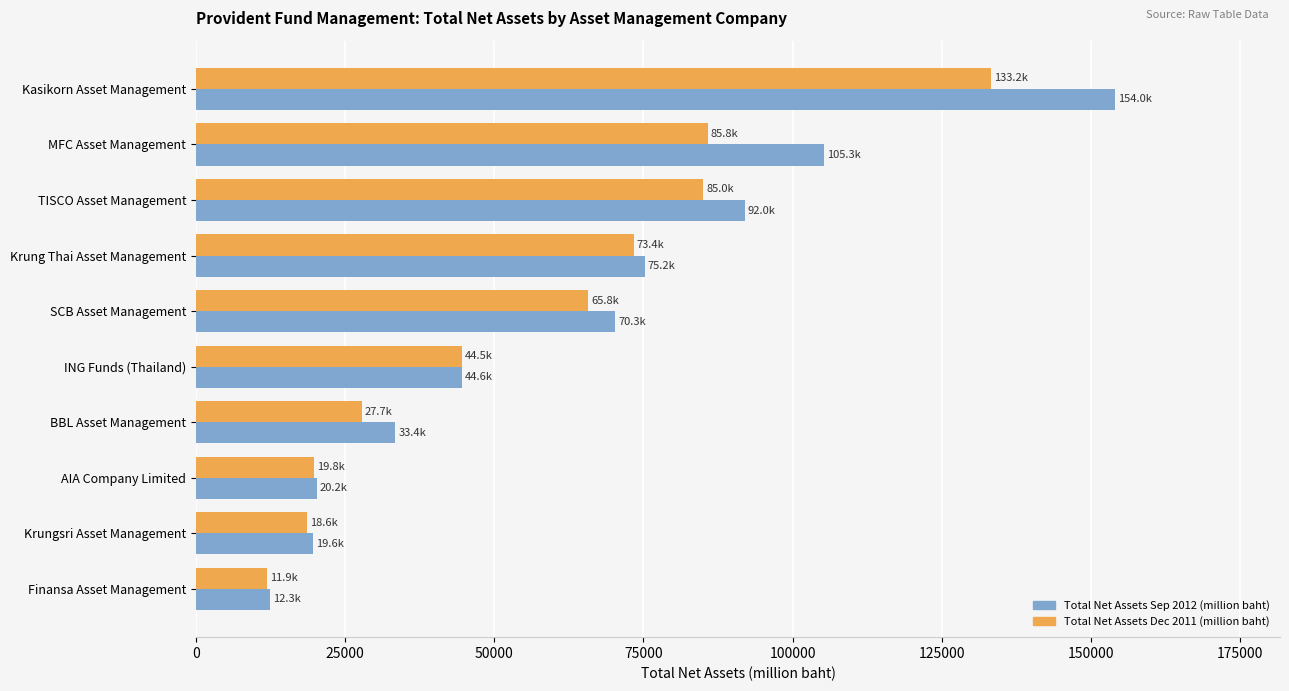

What are all the series names shown in the legend?

Total Net Assets Sep 2012 (million baht), Total Net Assets Dec 2011 (million baht)